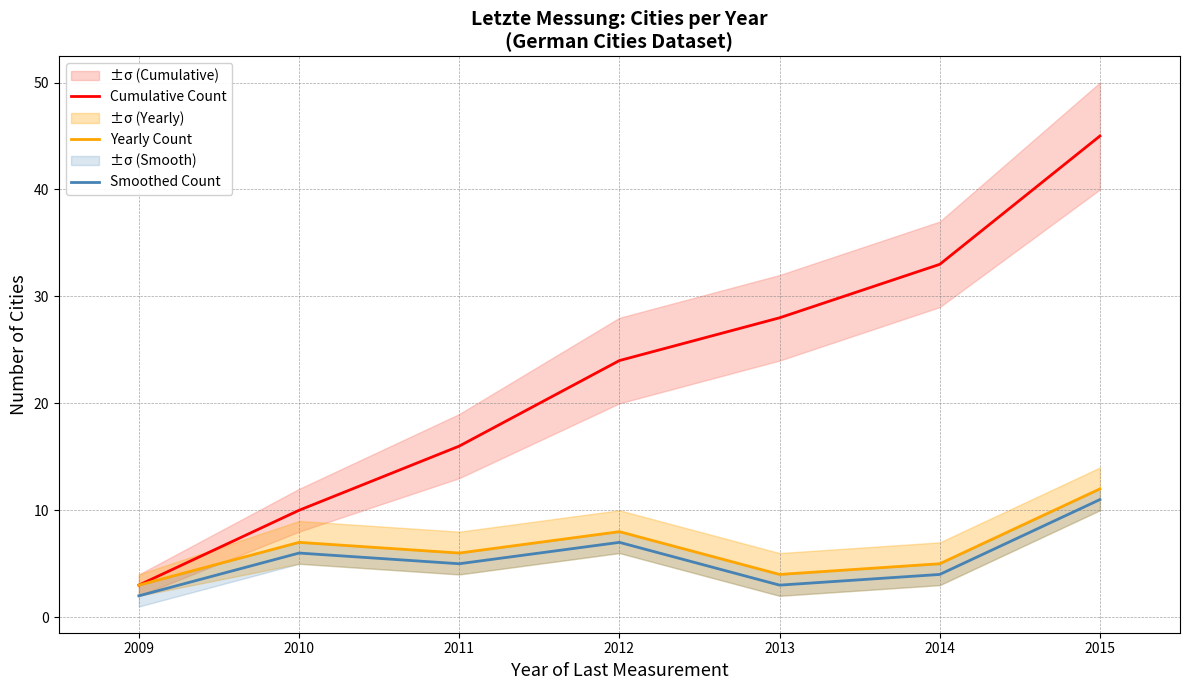

At which label is Yearly Count closest to 7?

2010